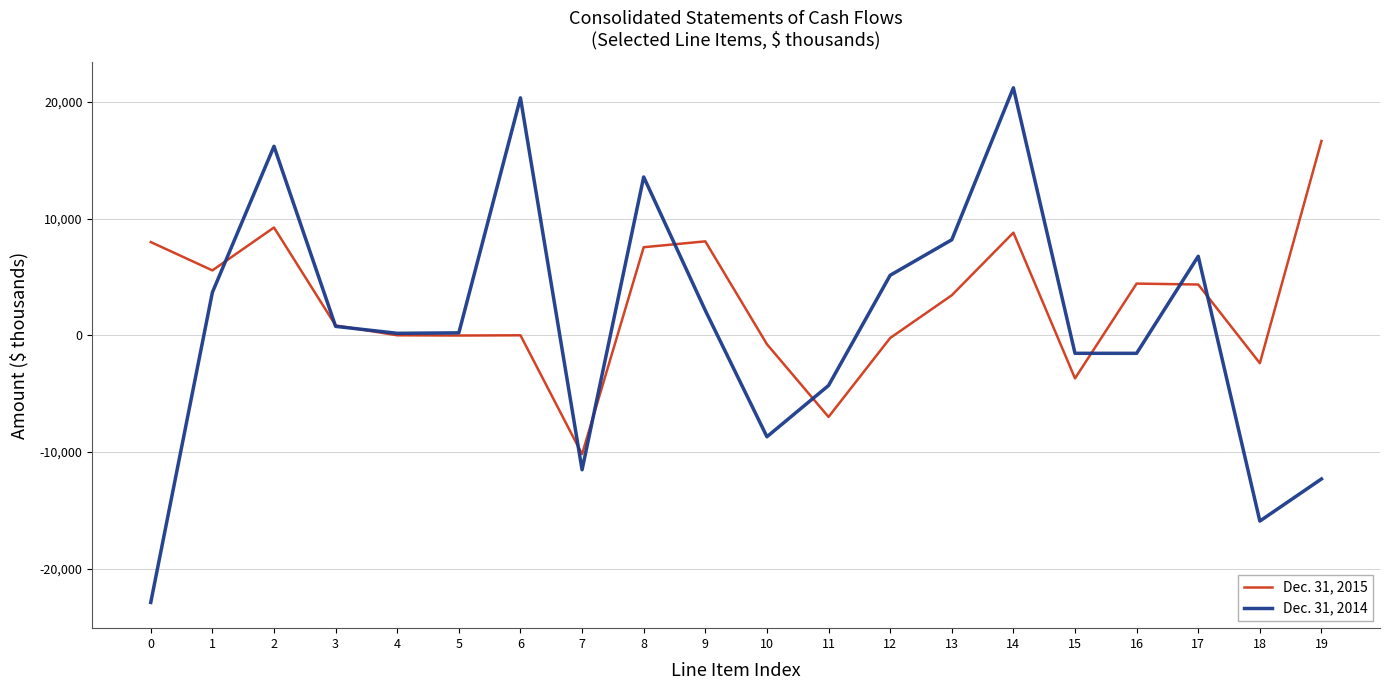

What is the average value of the Dec. 31, 2014 series?

981